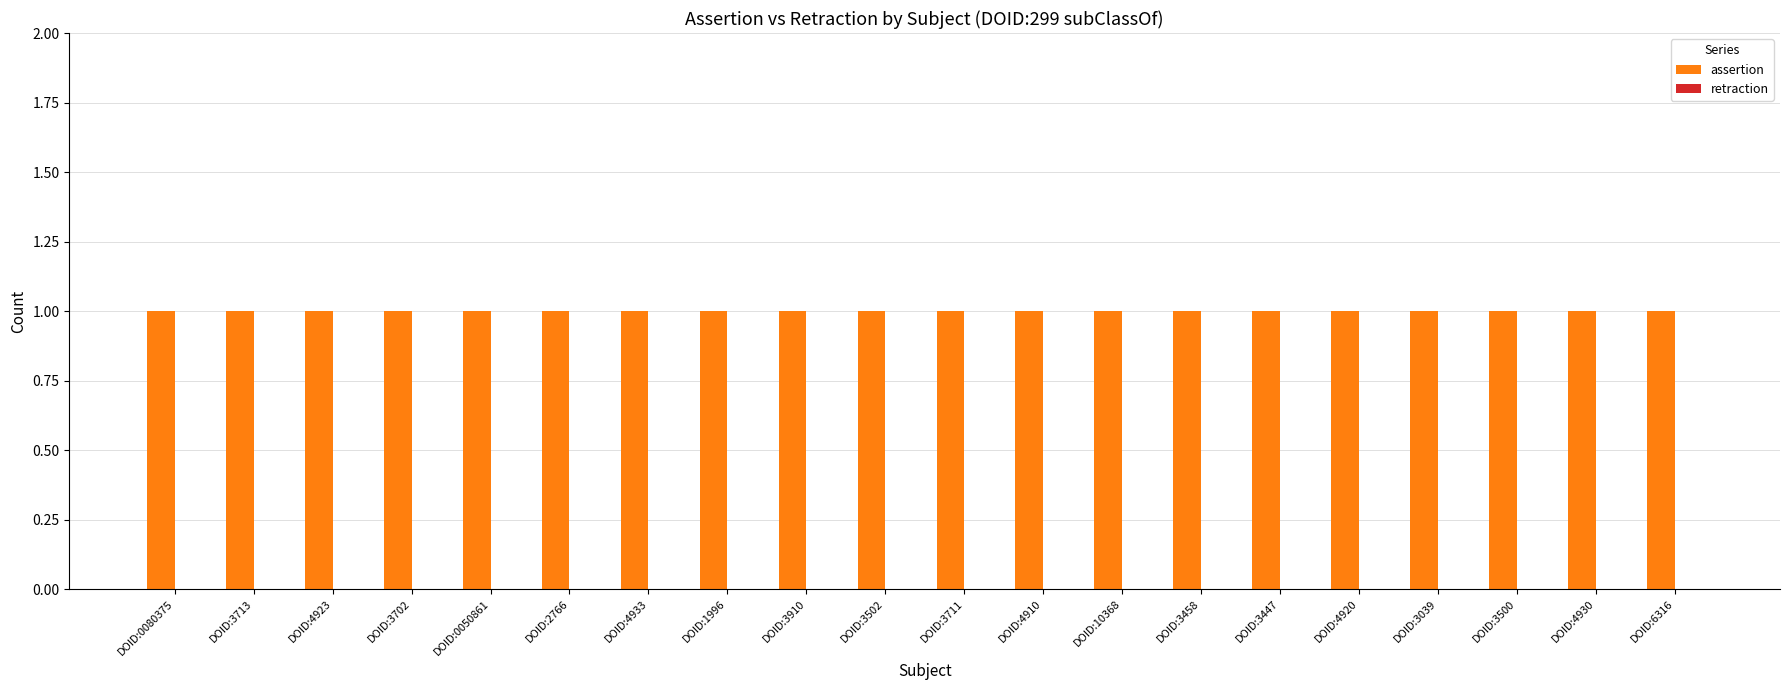

What are all the series names shown in the legend?

assertion, retraction